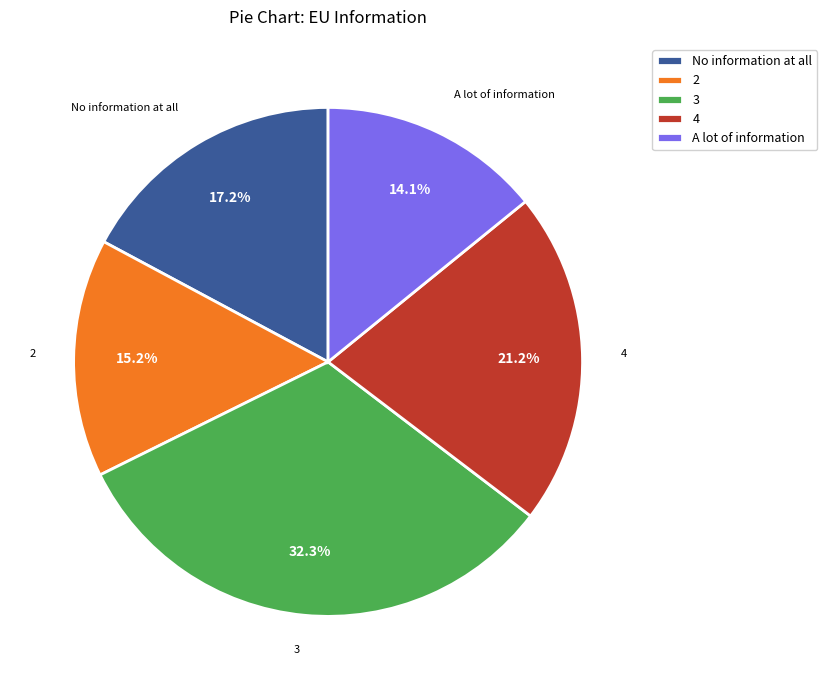

True or false: 2 accounts for 25% of the total.

False